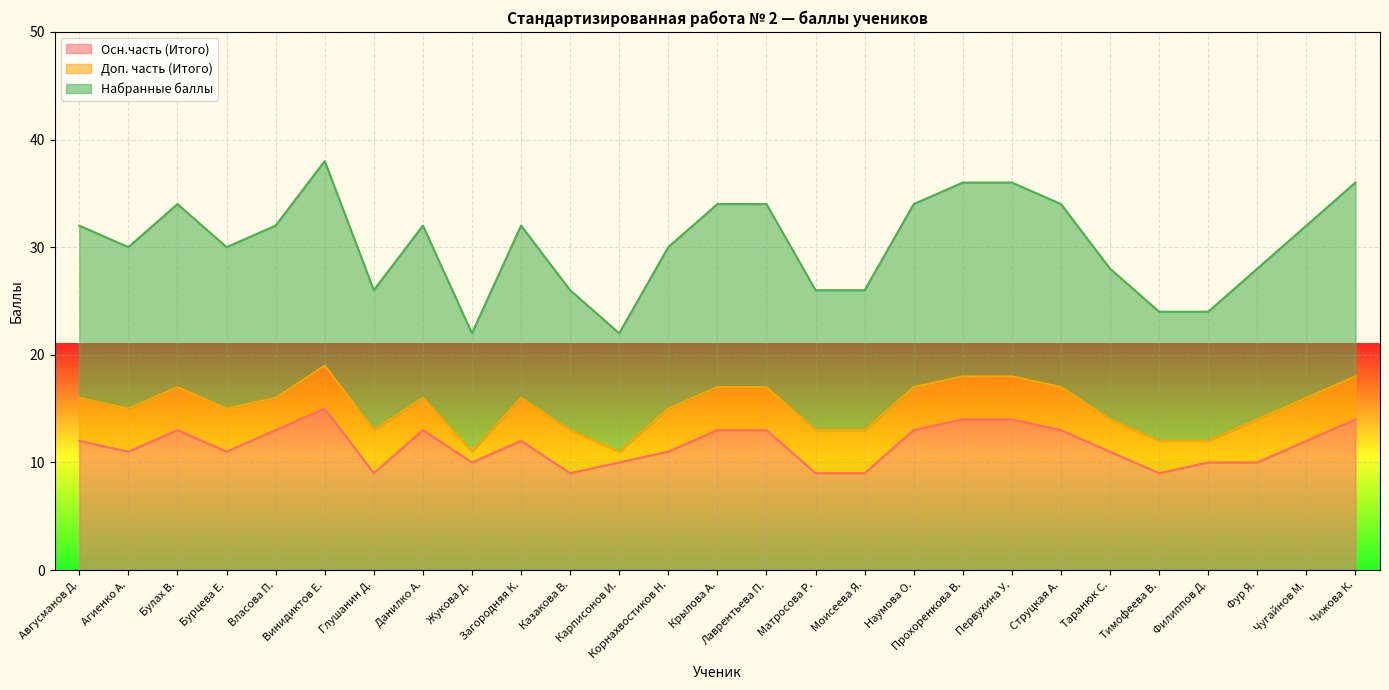

What is the total value across all series at Филиппов Д.?

24